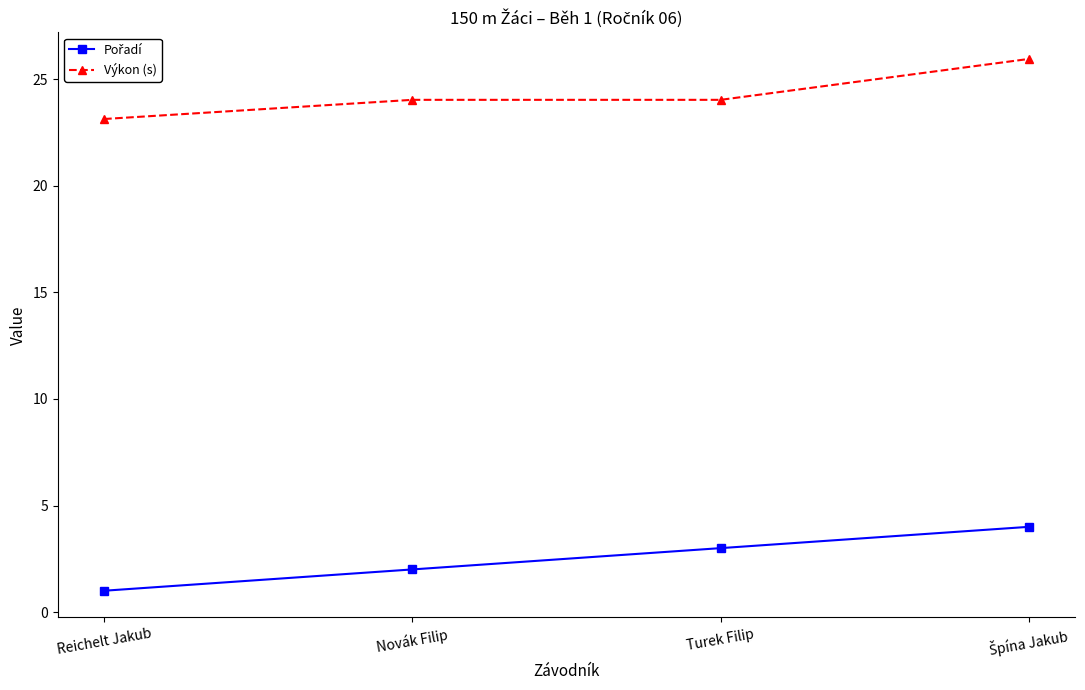

What is the difference between the highest and lowest values at Novák Filip?

22.0